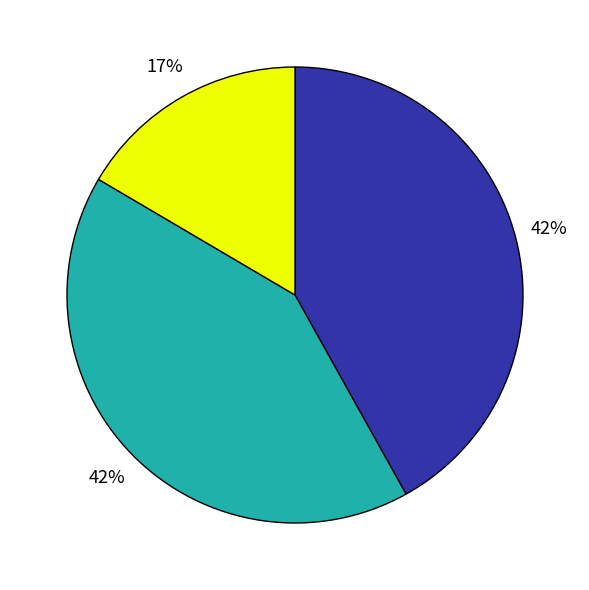

Is there a majority slice in this chart?

No